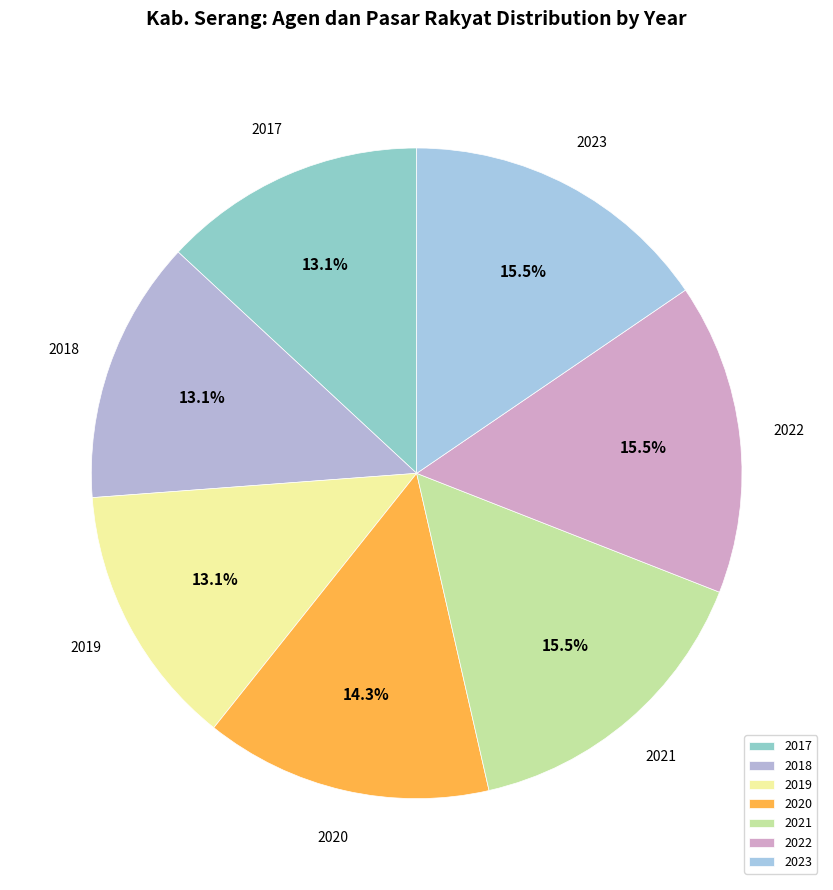

True or false: 2023 accounts for 8% of the total.

False